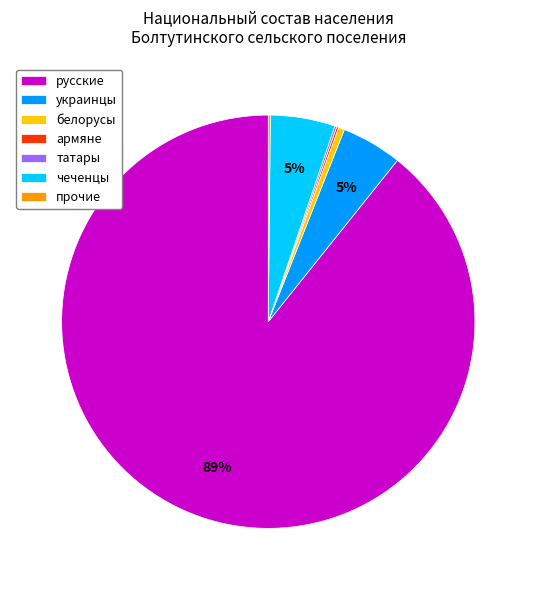

What percentage is the украинцы slice, to the nearest percent?

5%